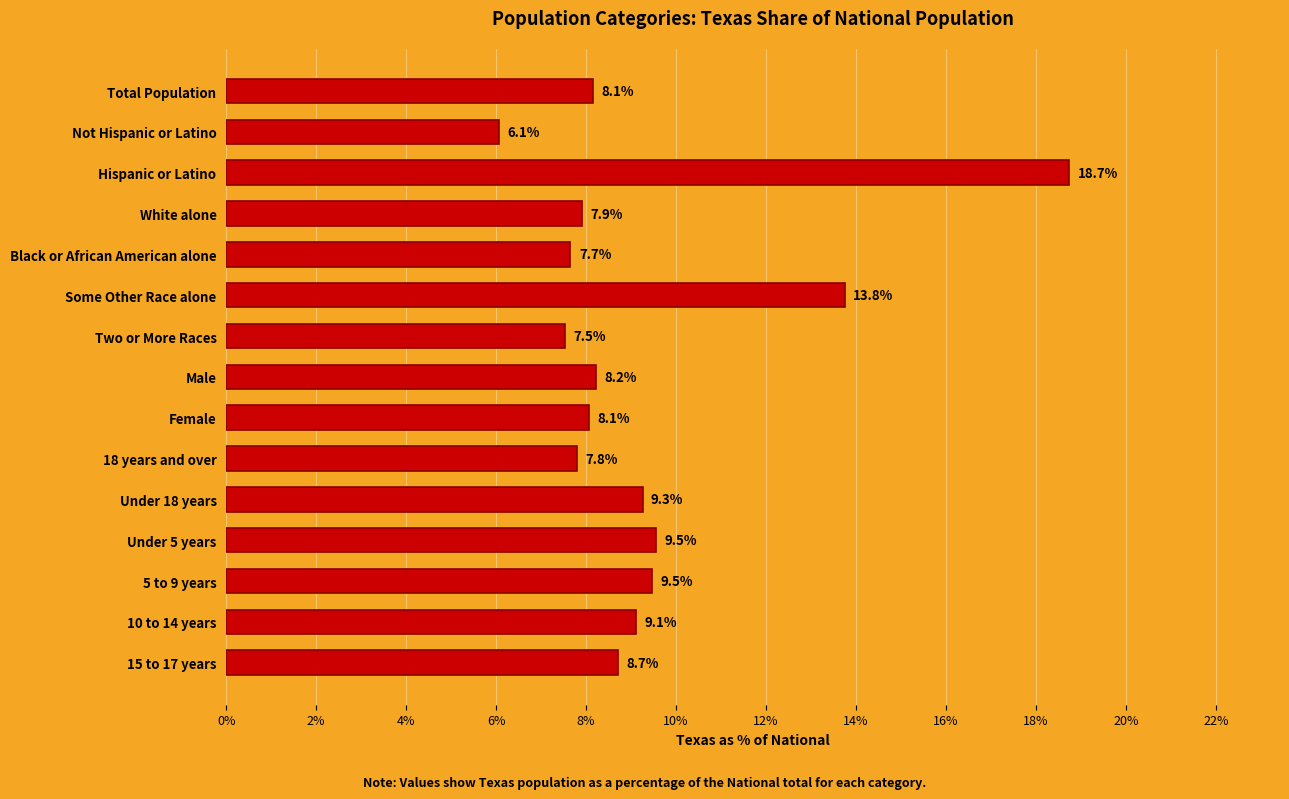

What is the label of the 10th bar from the top?

18 years and over